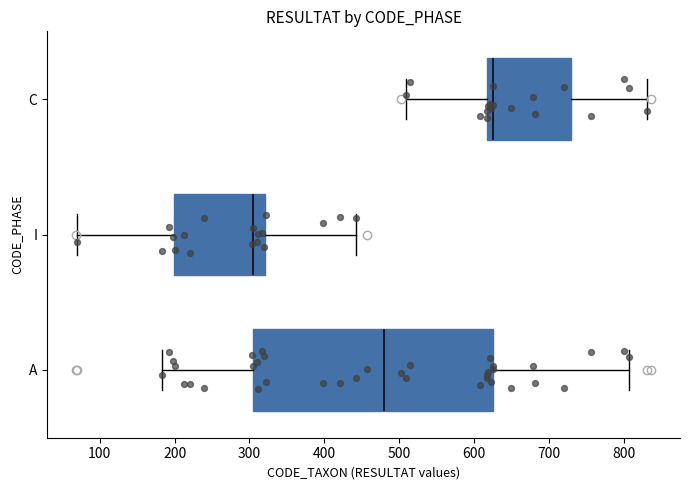

Where does the median line of the box for A sit on the x-axis? The values are not printed on the chart, so give them approximately, as read against the axis.

480